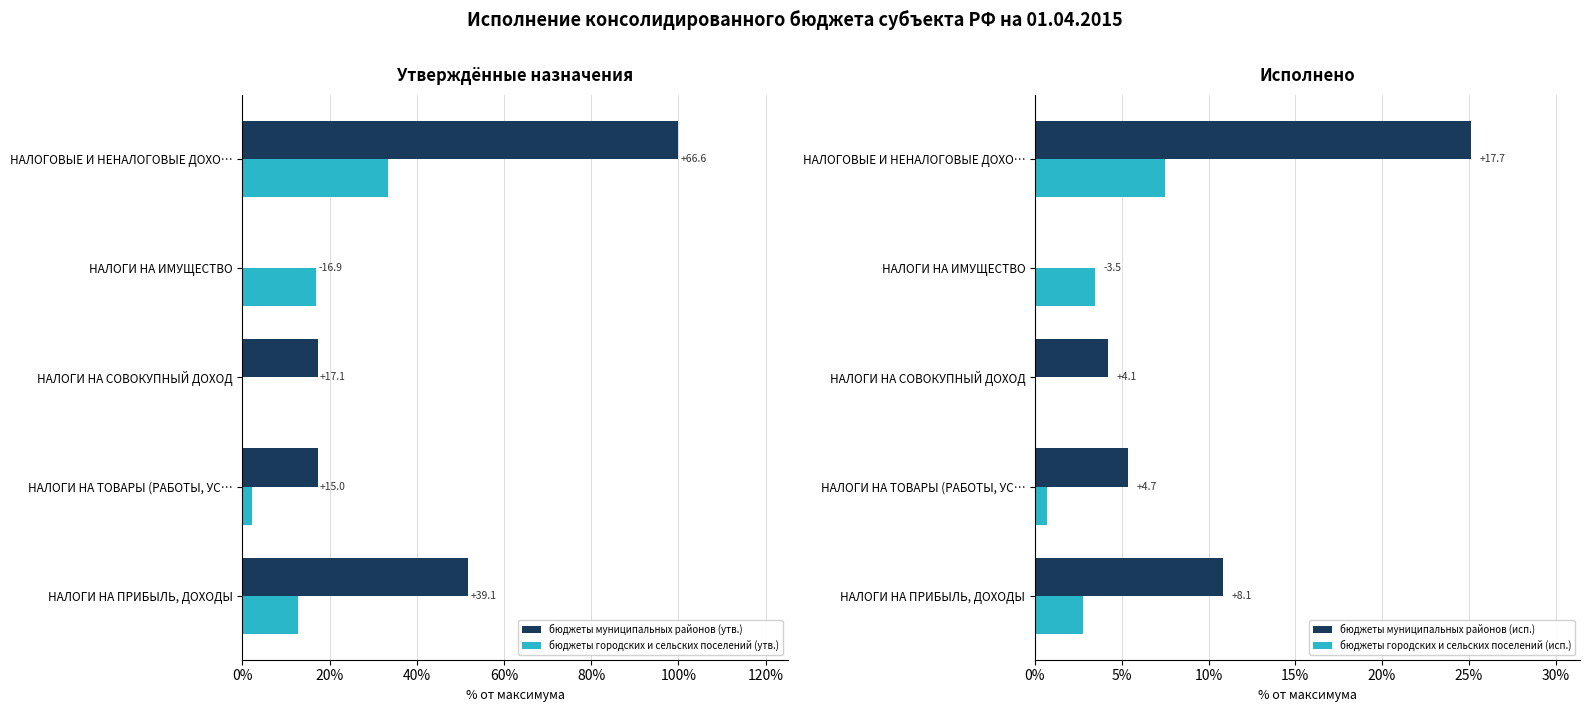

Is it true that бюджеты городских и сельских поселений (утв.) equals 12.7 at НАЛОГИ НА ПРИБЫЛЬ, ДОХОДЫ?

True